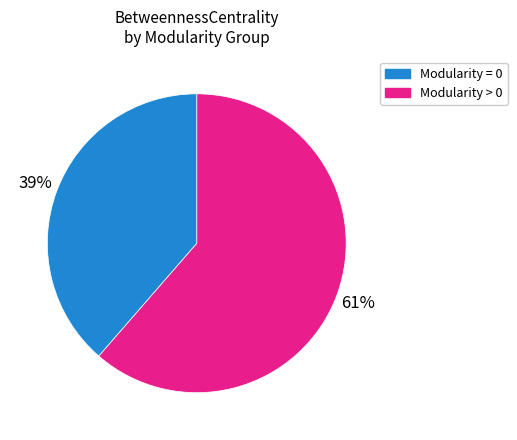

Does any single category account for the majority?

Yes